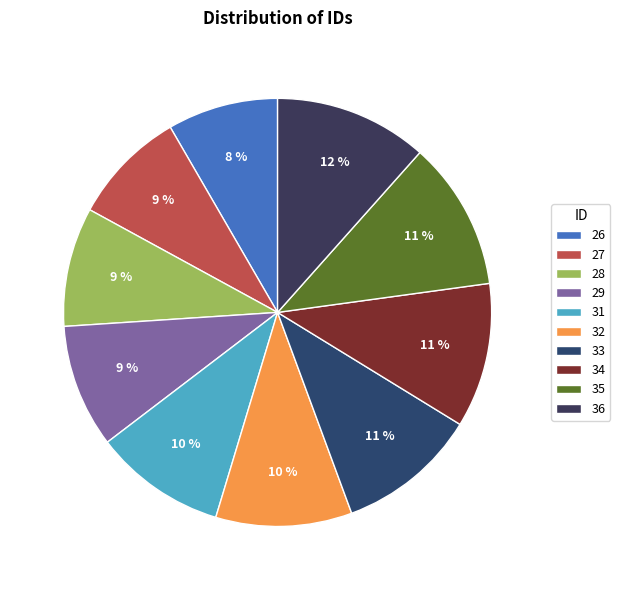

Is there a majority slice in this chart?

No